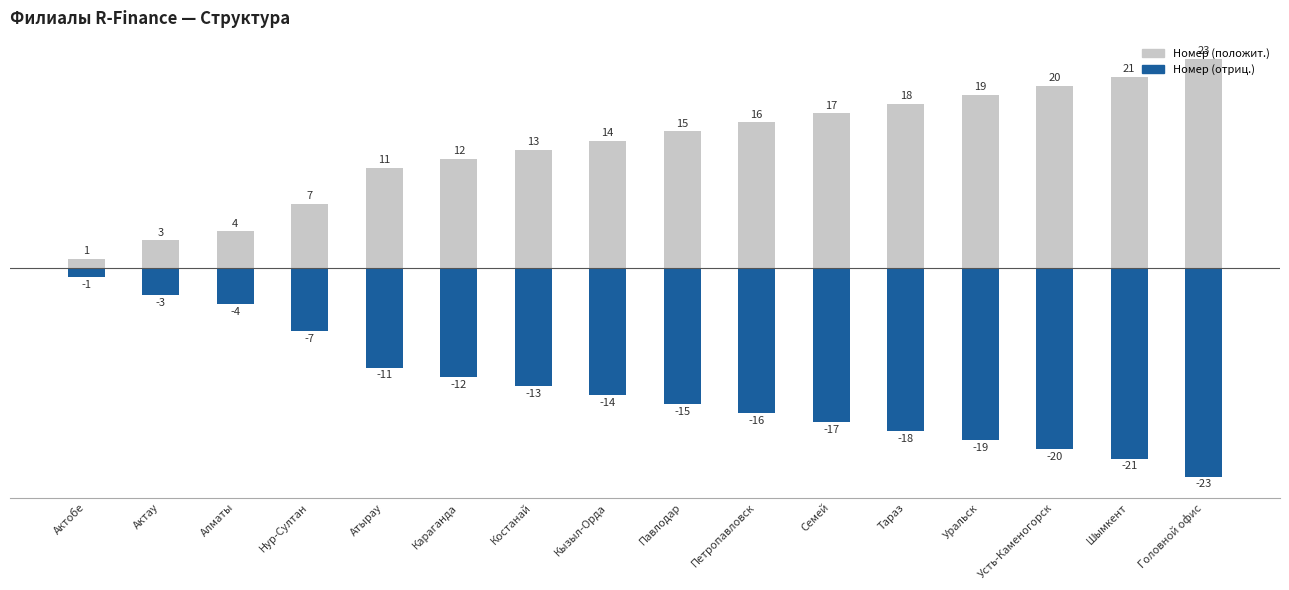

How many bars are there in each group?

2